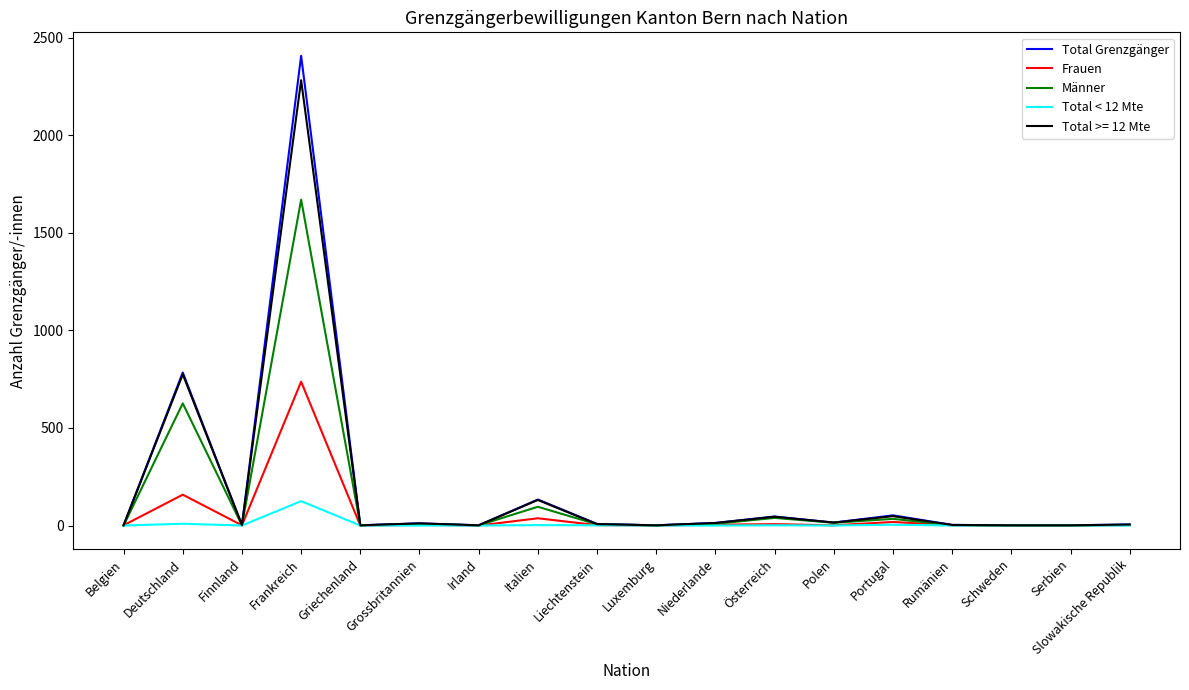

At how many categories does at least one series exceed 1206?

1